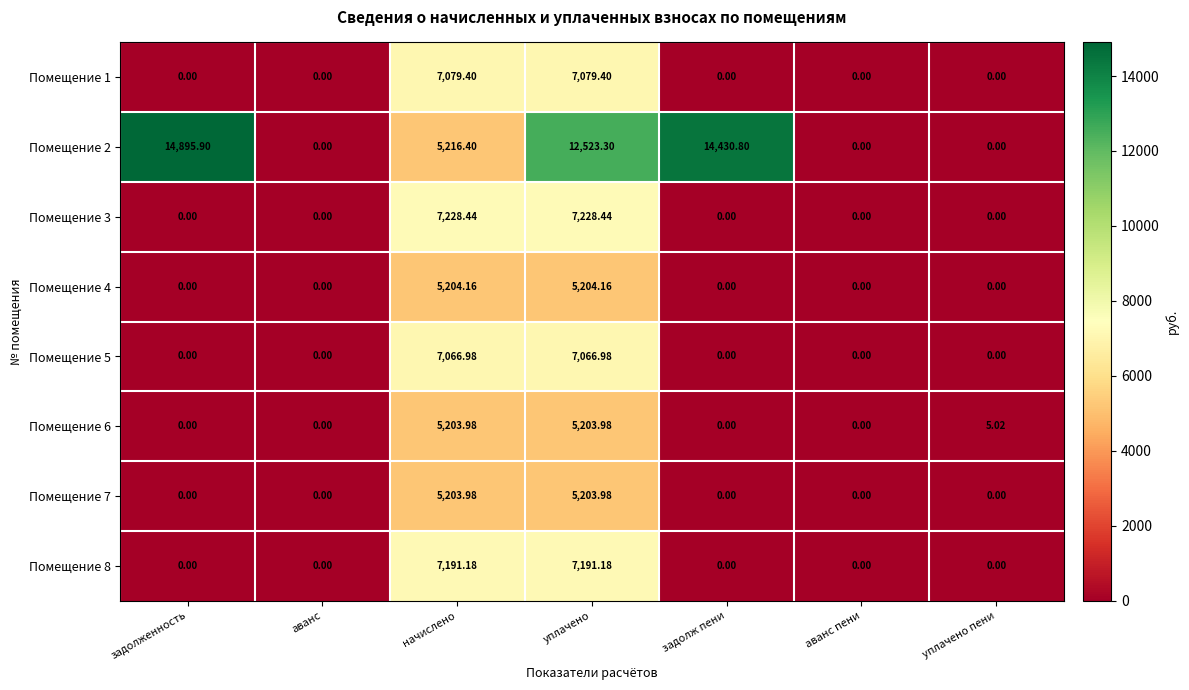

Is the value of Помещение 6 at уплачено пени greater than the value of Помещение 2 at аванс?

Yes